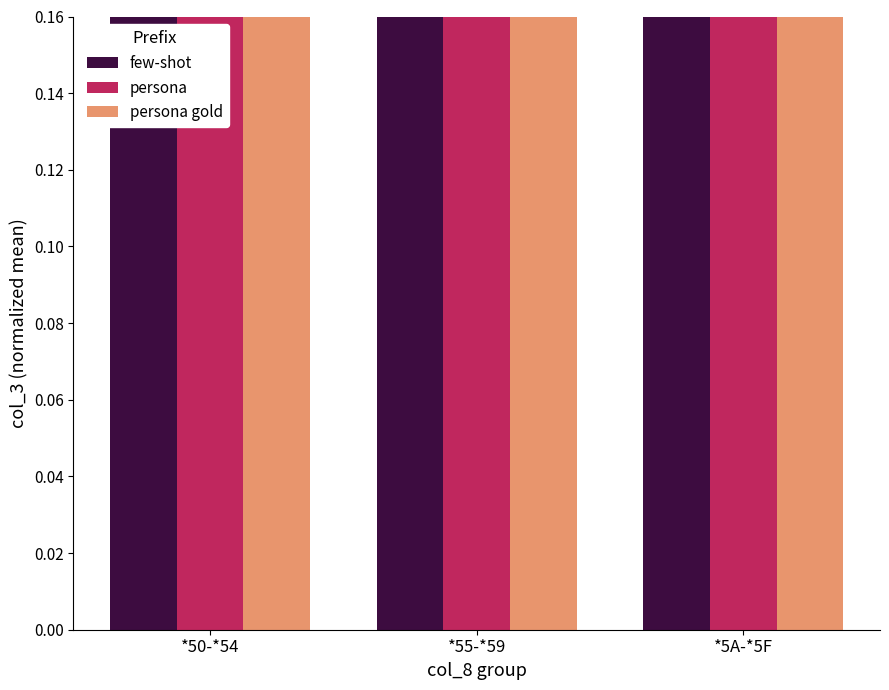

Is it true that persona gold equals 0.8 at *5A-*5F?

True